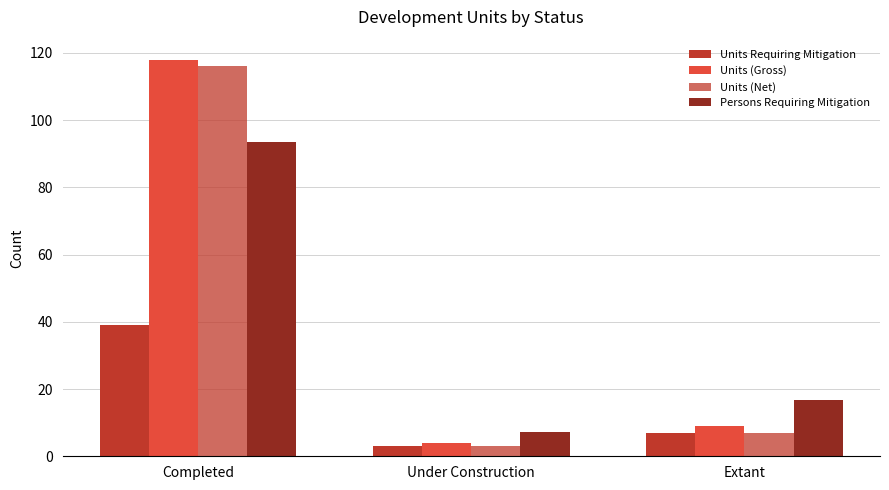

What is the average value of the Persons Requiring Mitigation series?

39.2